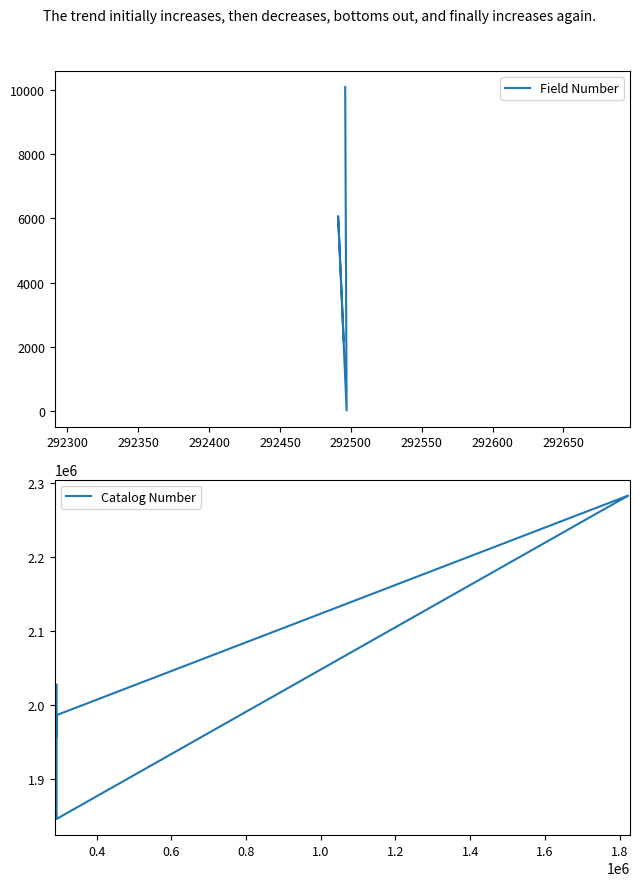

The value at 1 is 65138. True or false?

False